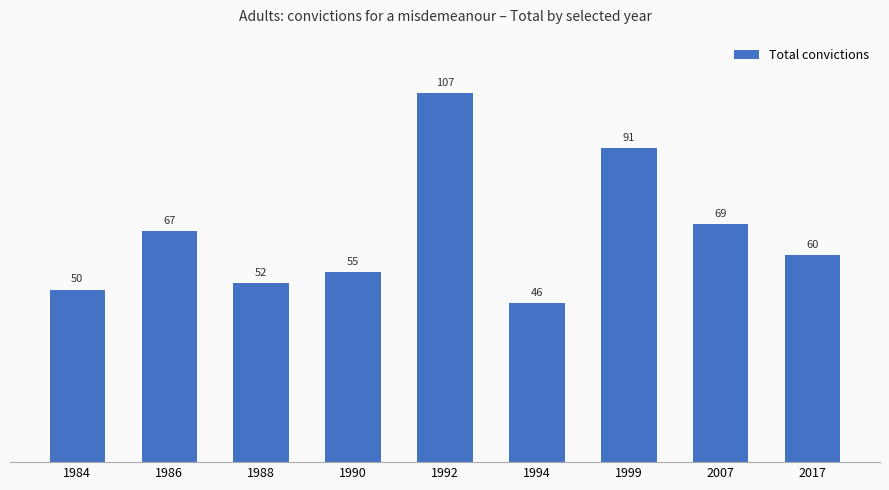

Which has a higher value, 1994 or 2007?

2007